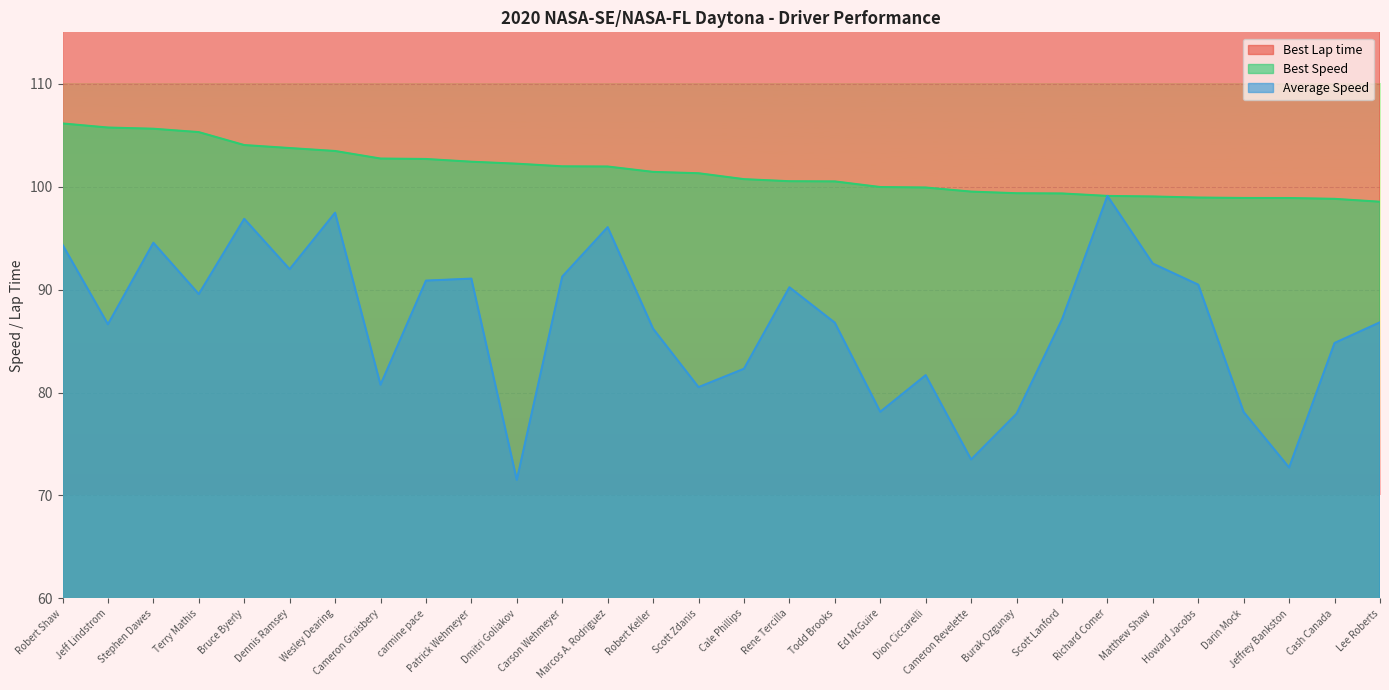

True or false: Average Speed and Best Lap time intersect in this chart.

False